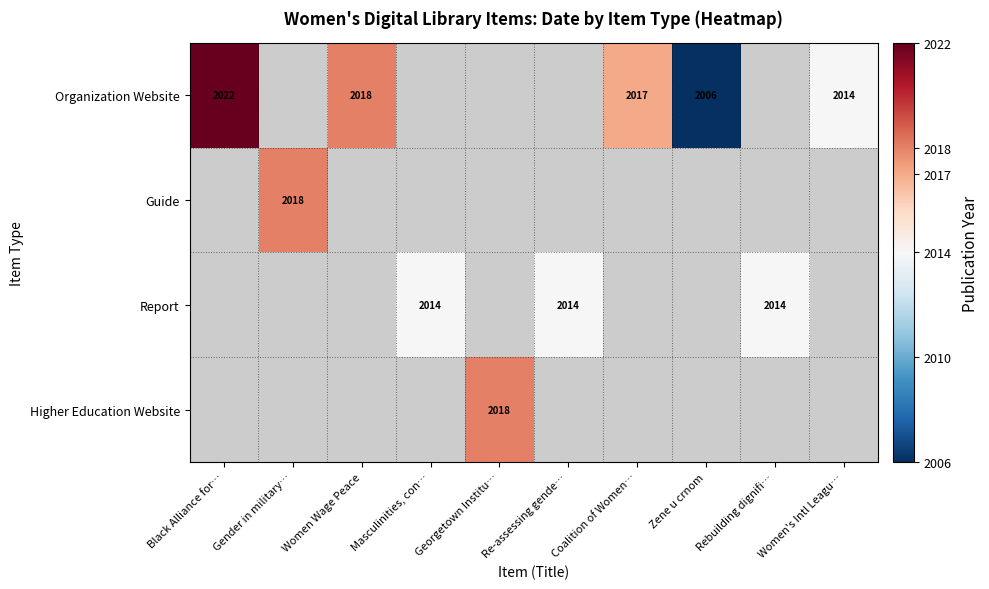

The Higher Education Website series shows 2018 at Georgetown Institu…. True or false?

True